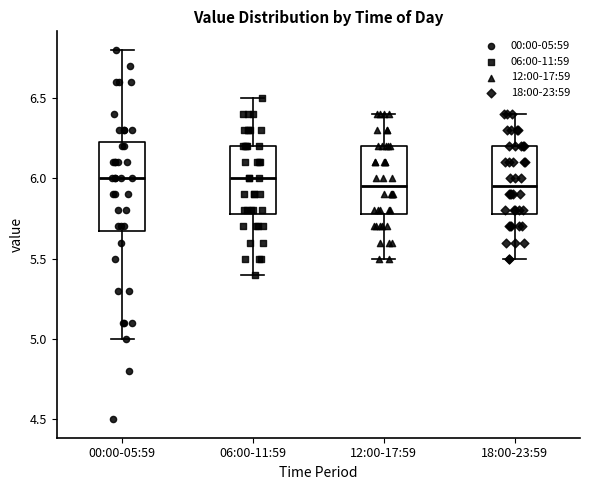

Where does the upper whisker of the box for 18:00-23:59 end on the y-axis? The values are not printed on the chart, so give them approximately, as read against the axis.

6.40